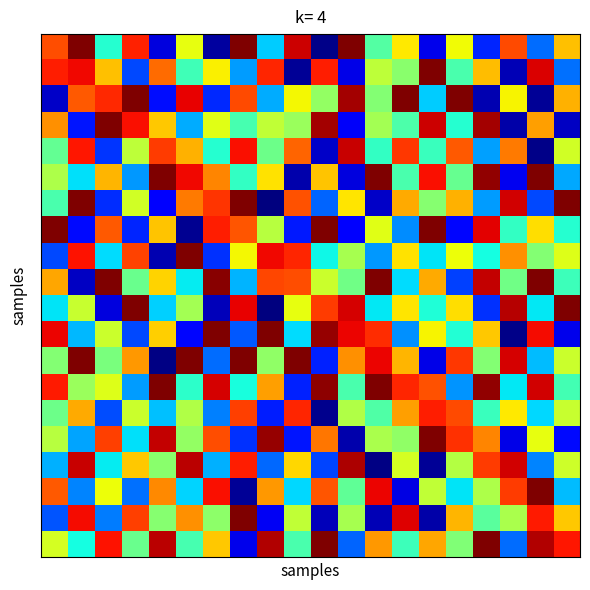

Count the number of categories in the chart.

20